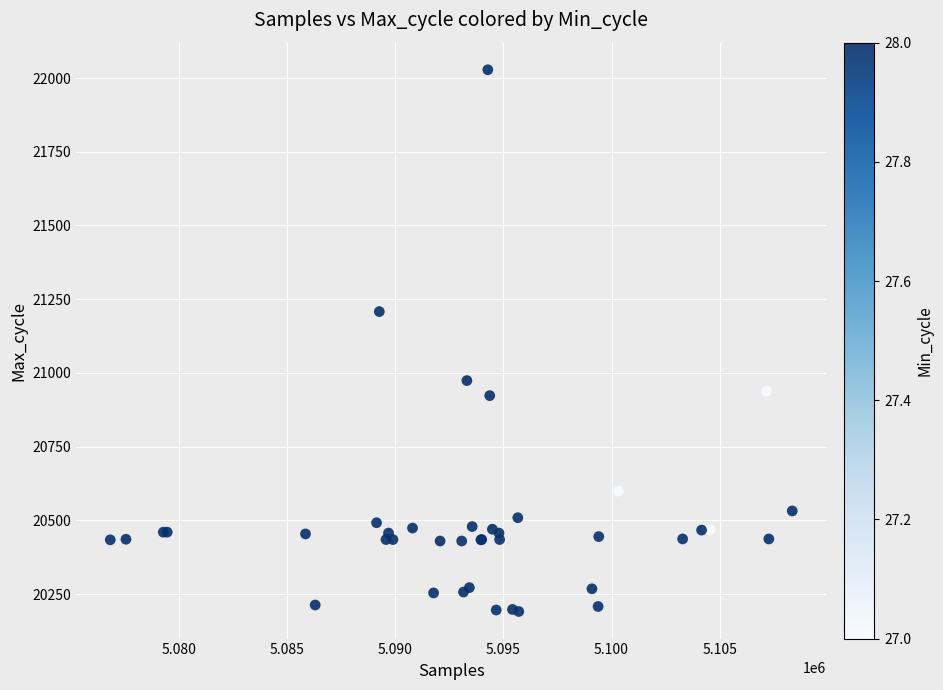

What Y value in the scatter plot is closest to 21109?

21208